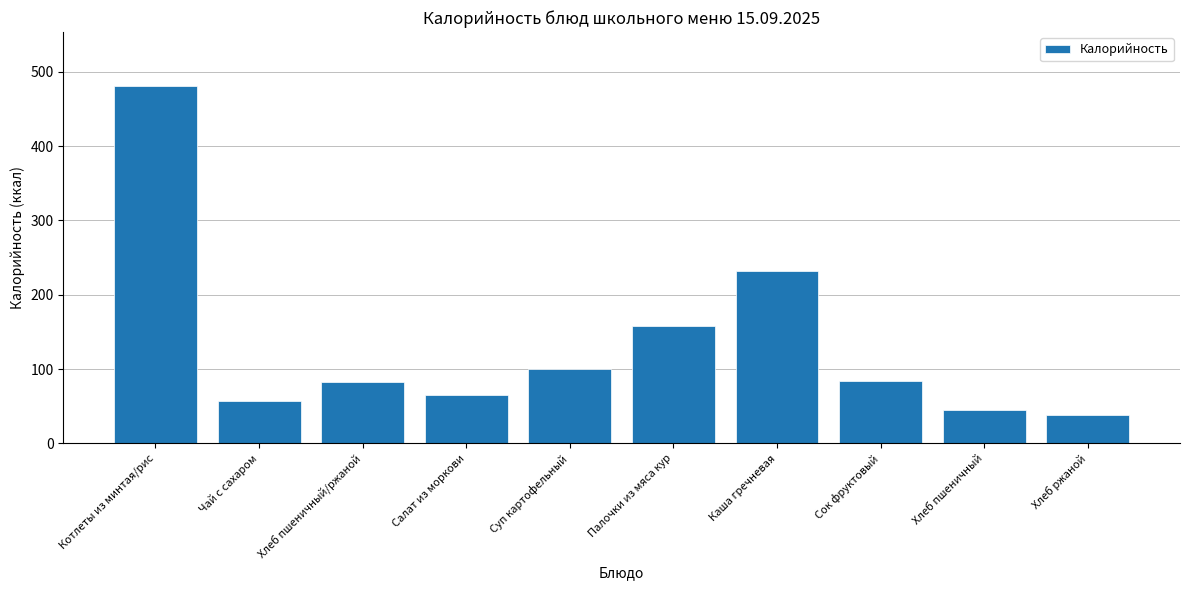

How many values exceed 84?

5